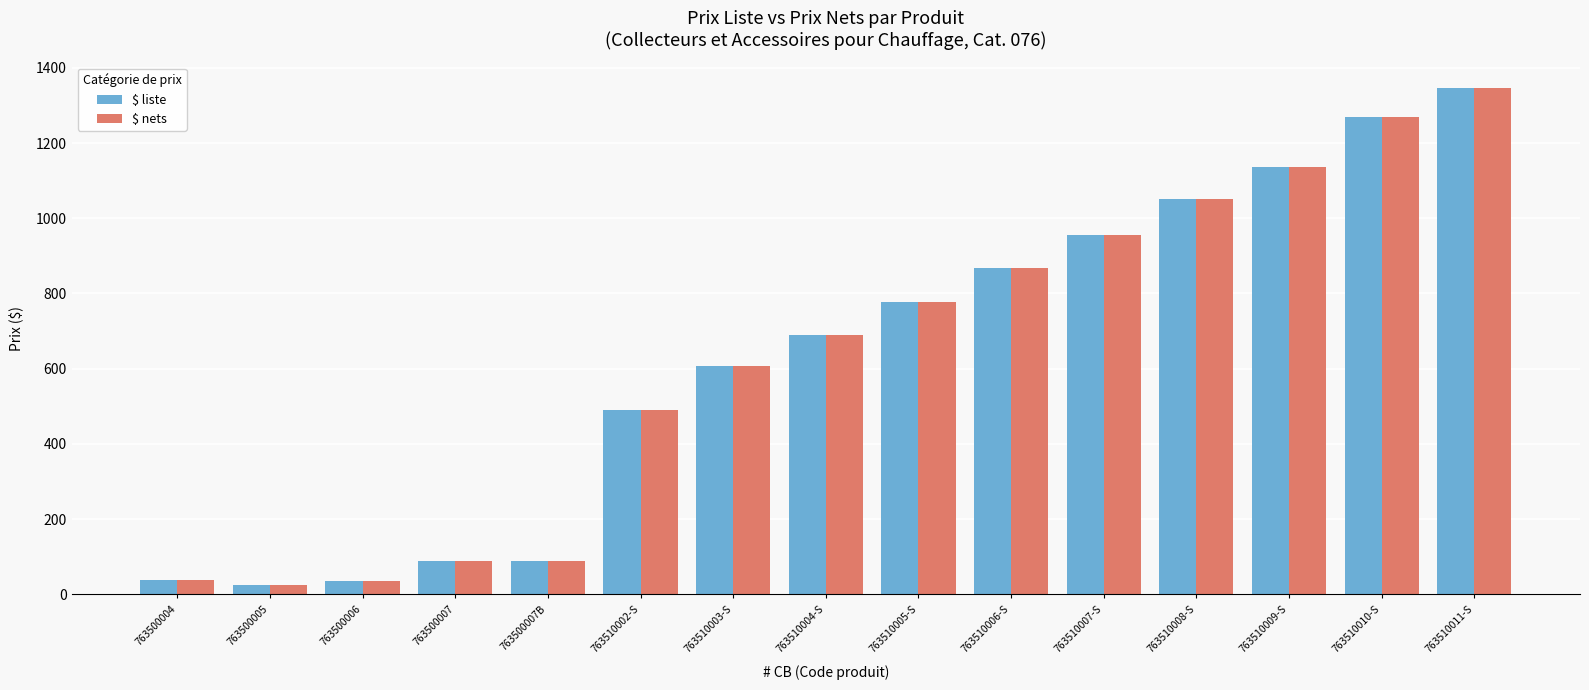

How many categories are shown in the chart?

15